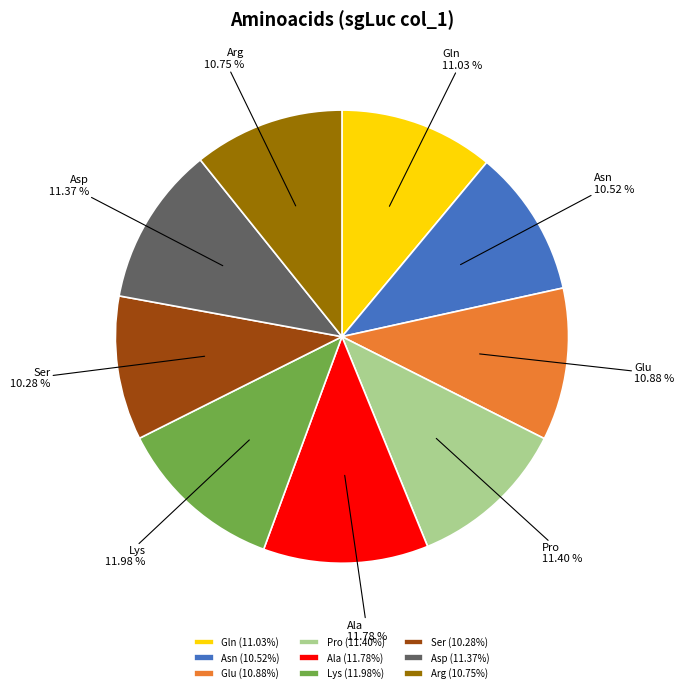

Is it true that Arg is 24% of the pie?

False